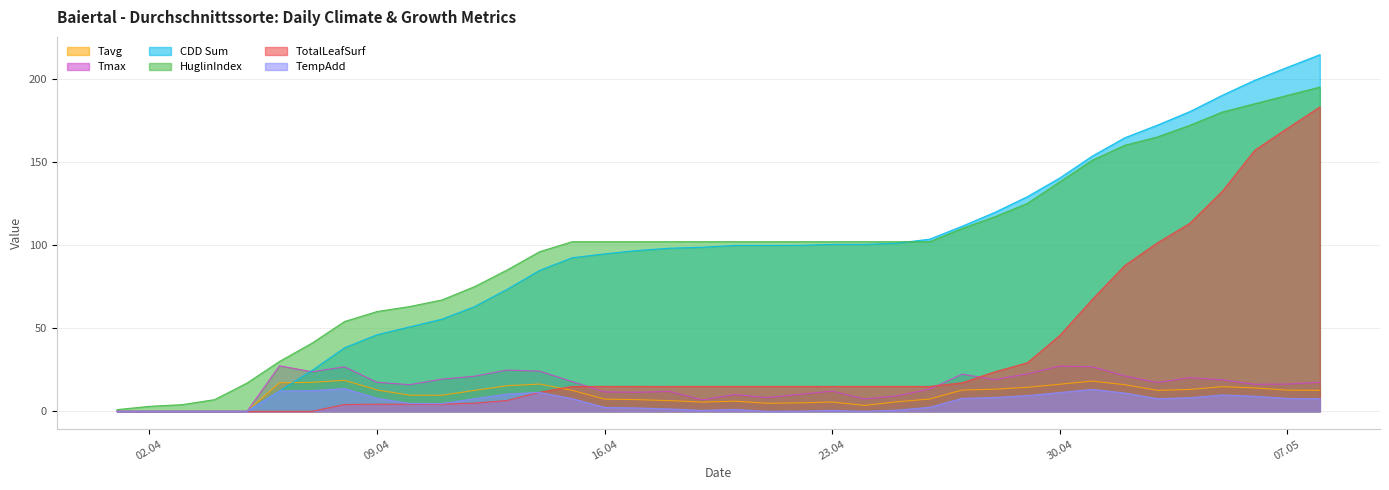

List the series in order of their peak value, lowest first.

TempAdd, Tavg, Tmax, TotalLeafSurf, HuglinIndex, CDD Sum